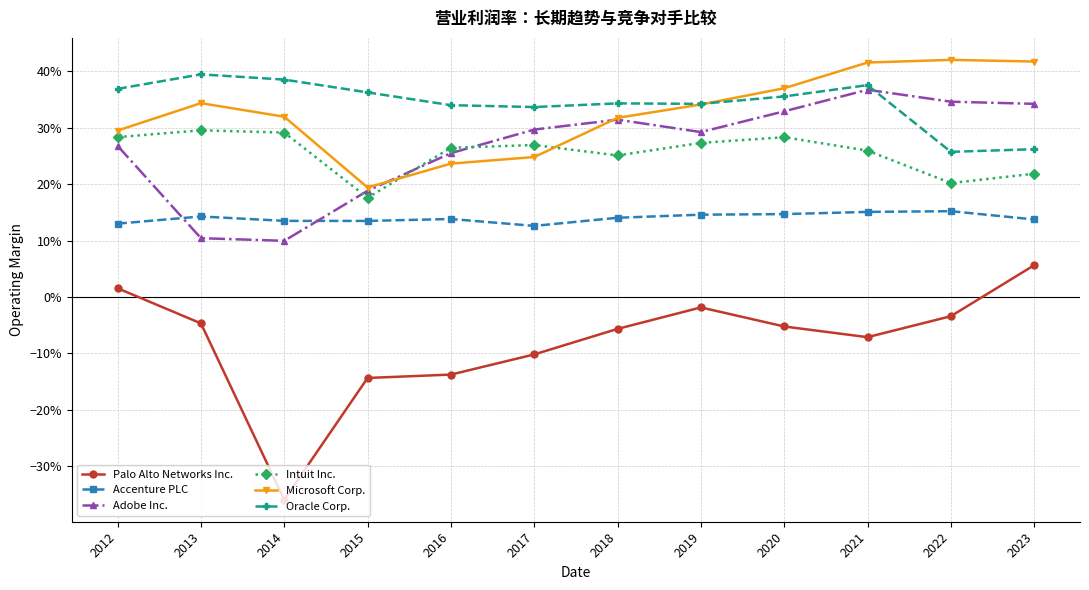

Is this an area chart (filled region under the line)?

No